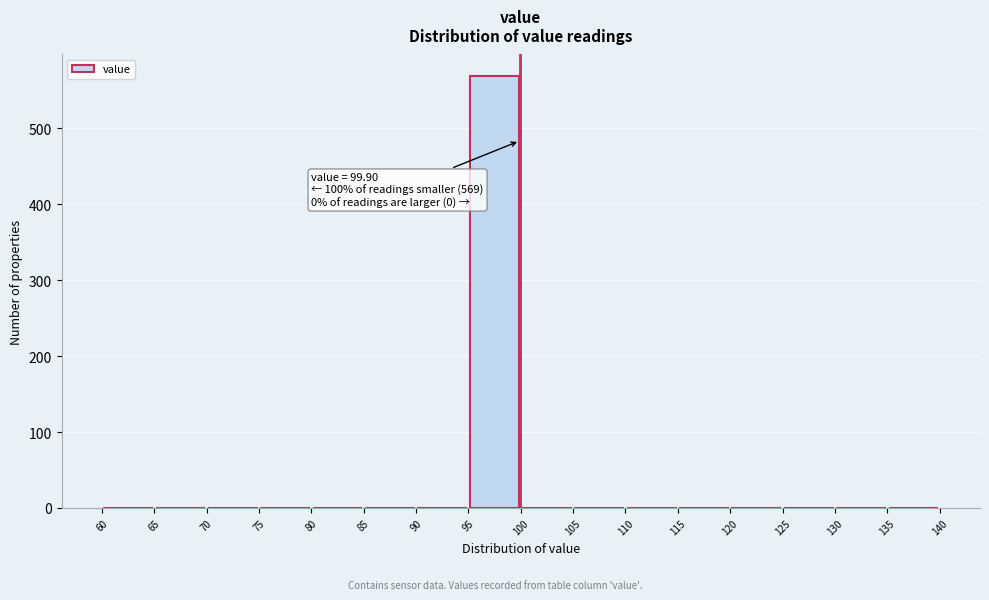

Over which range of the x-axis is the bar tallest?

95 to 100